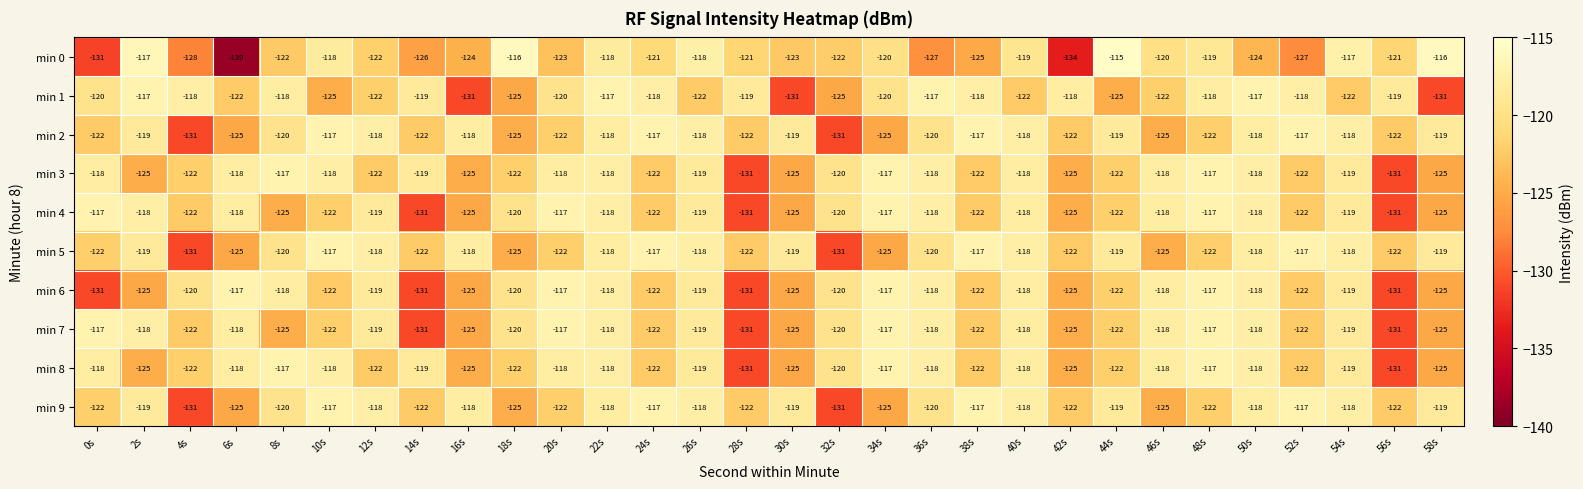

Which series has the largest range (max minus min)?

min 0